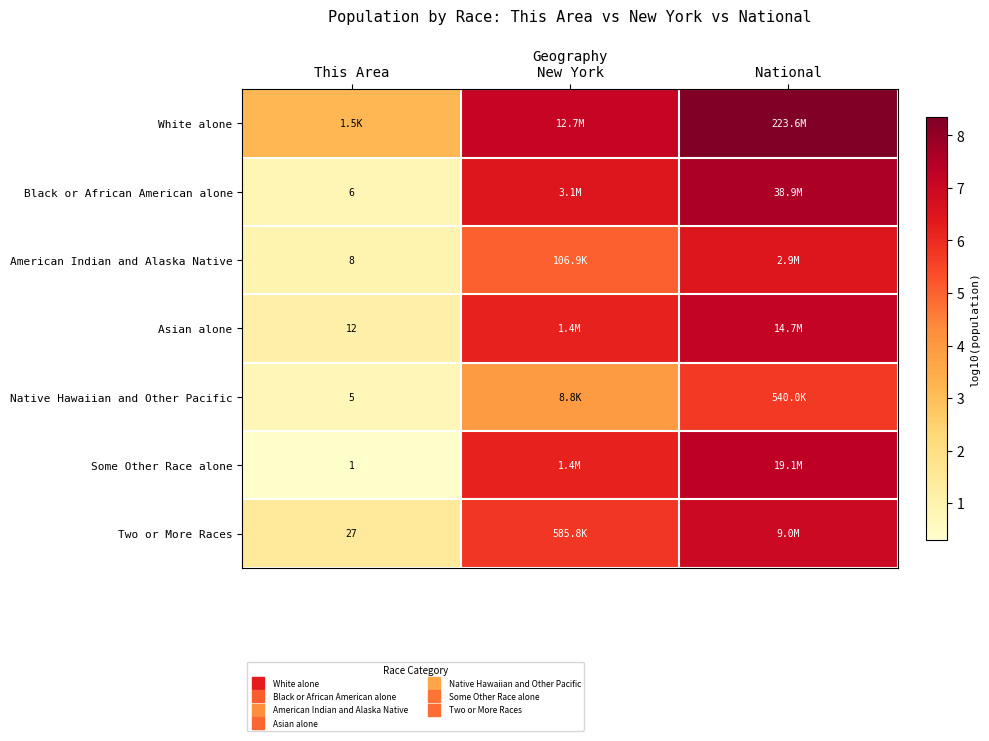

Which category has the highest value across all series?

National